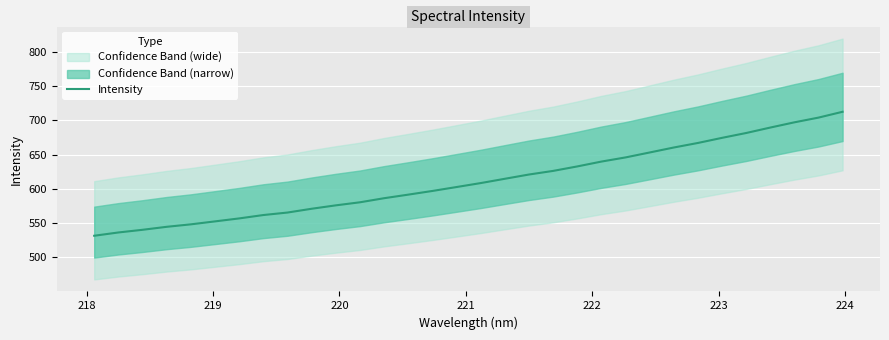

What is the smallest value displayed?

531.5